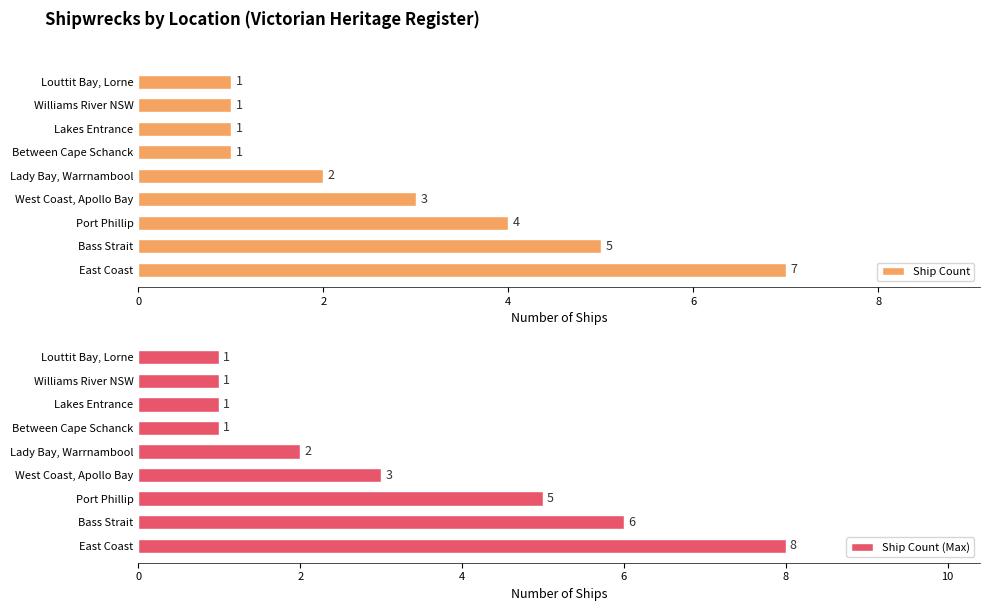

Does the chart contain any negative values?

No